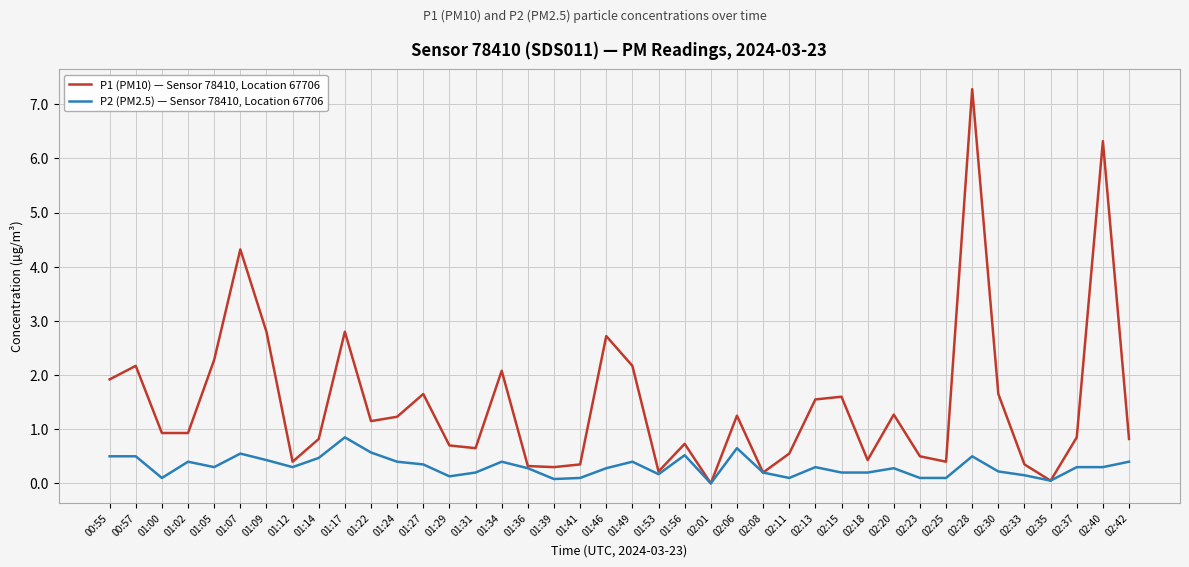

Rank the series by their average value, from lowest to highest.

P2 (PM2.5) — Sensor 78410, Location 67706, P1 (PM10) — Sensor 78410, Location 67706